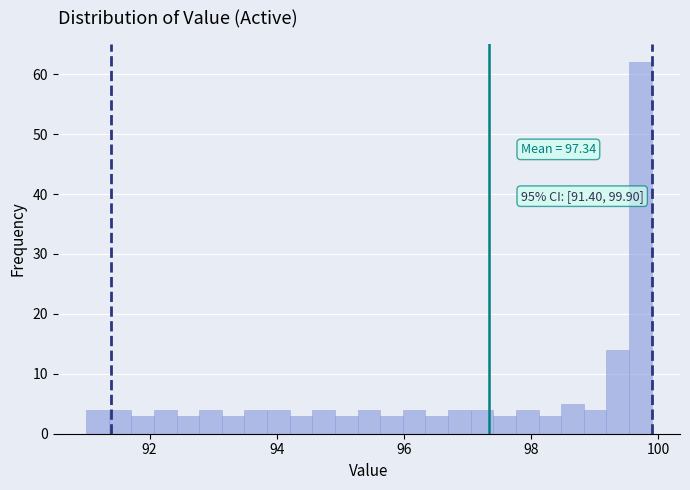

Around what value on the x-axis is the tallest bar? Give the approximate position of its centre, as read against the axis.

99.8